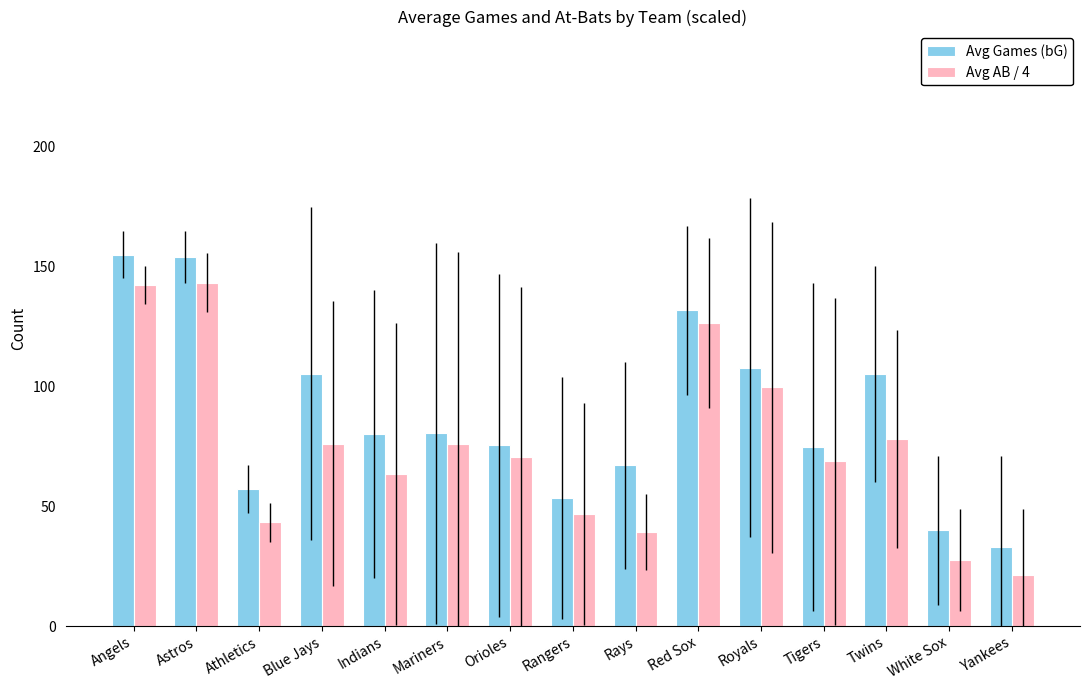

Where does the Avg Games (bG) series first go above 80?

Angels